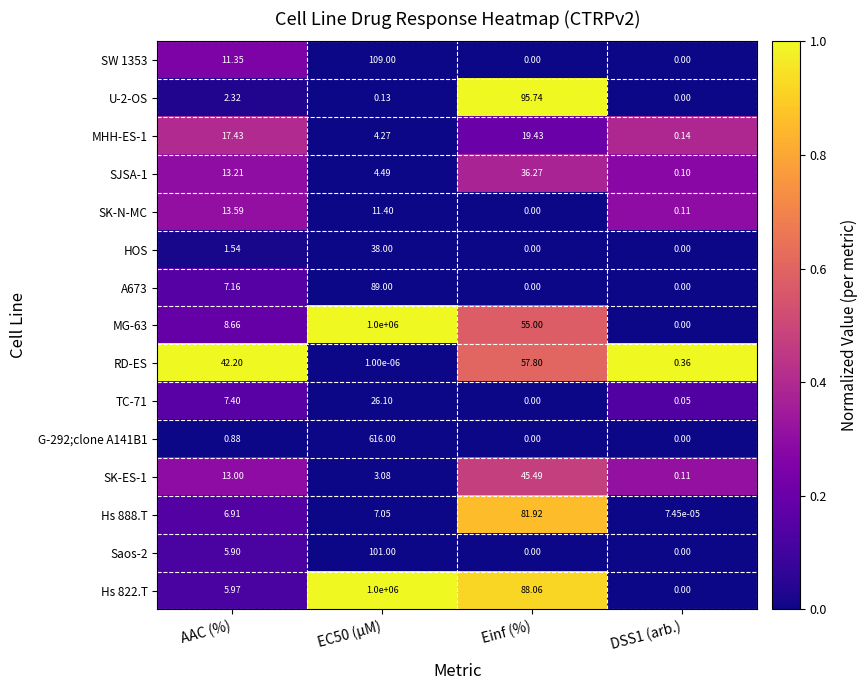

What is the total value across all series at EC50 (µM)?

2001009.5